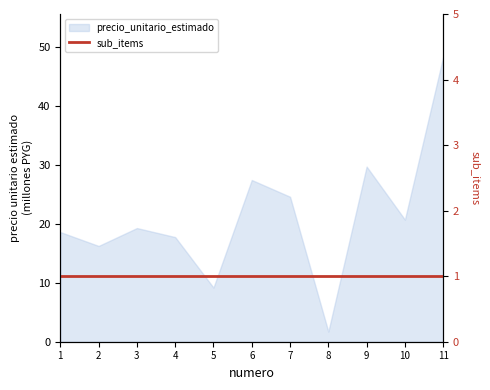

What is the ratio of the value at 5 to the value at 10?

0.4